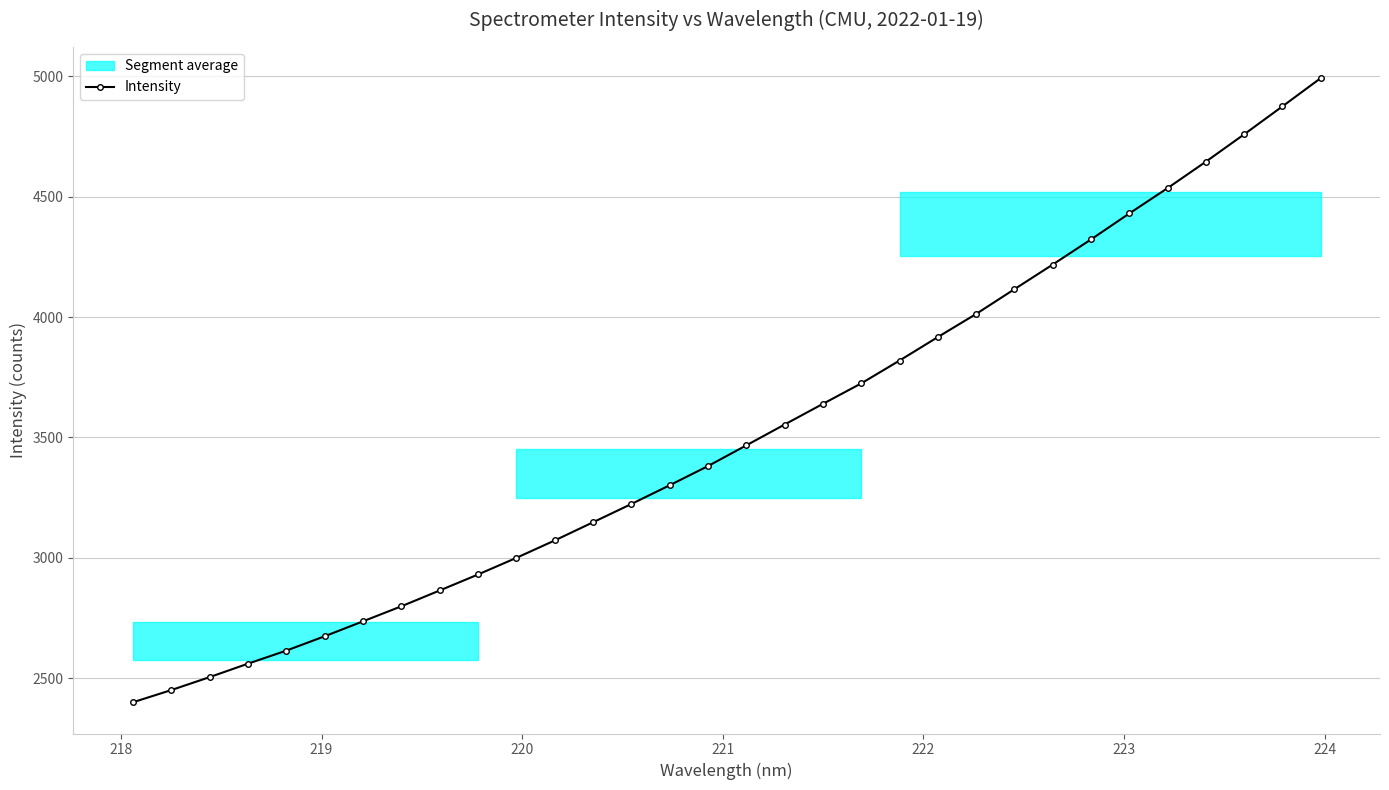

What is the maximum value for Intensity?

4992.0